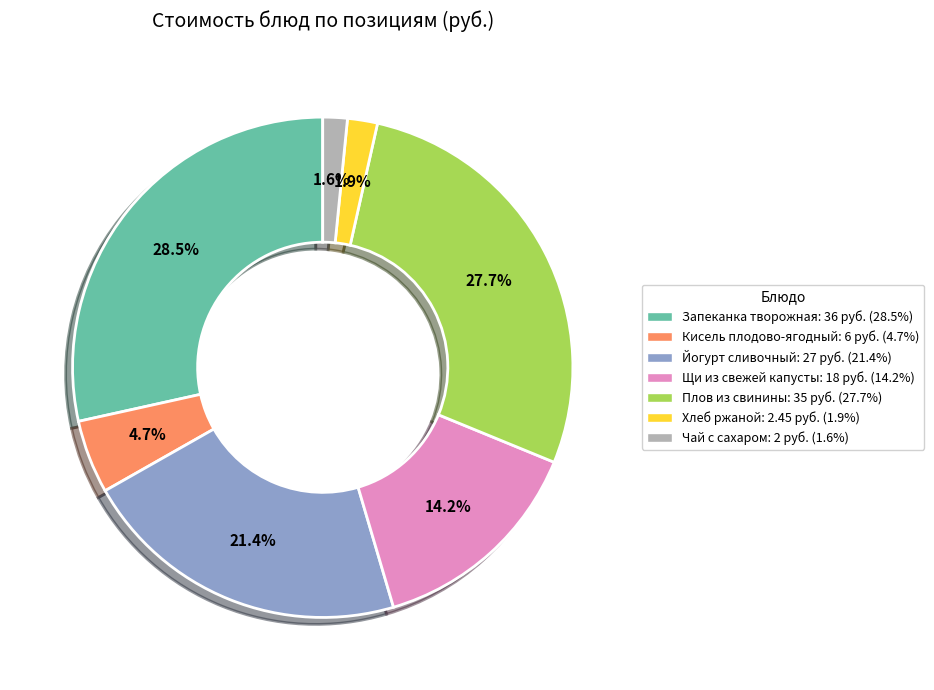

Is there any slice that represents more than half of the pie?

No